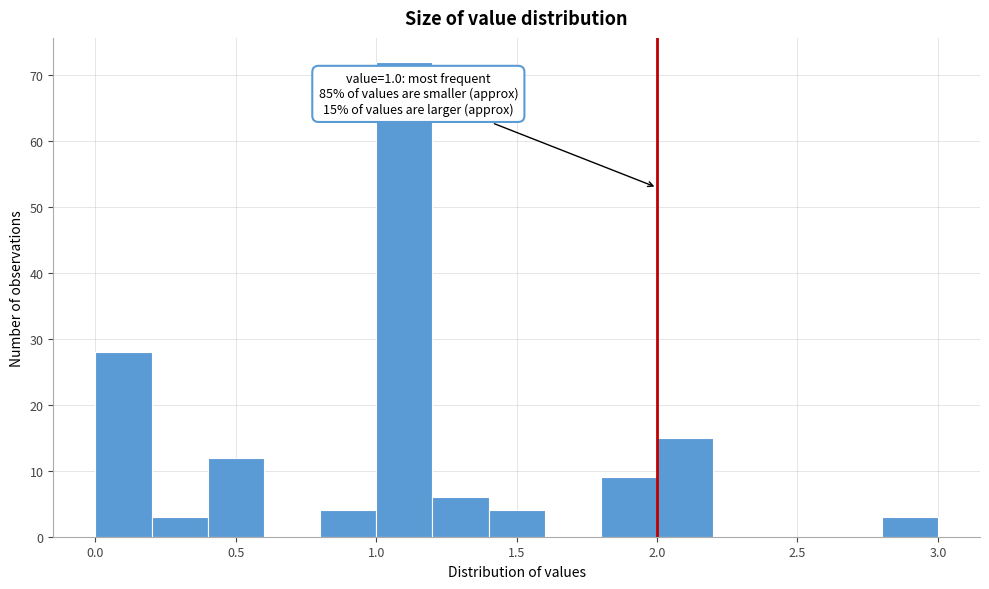

Over which range of the x-axis is the bar tallest?

1.0 to 1.2